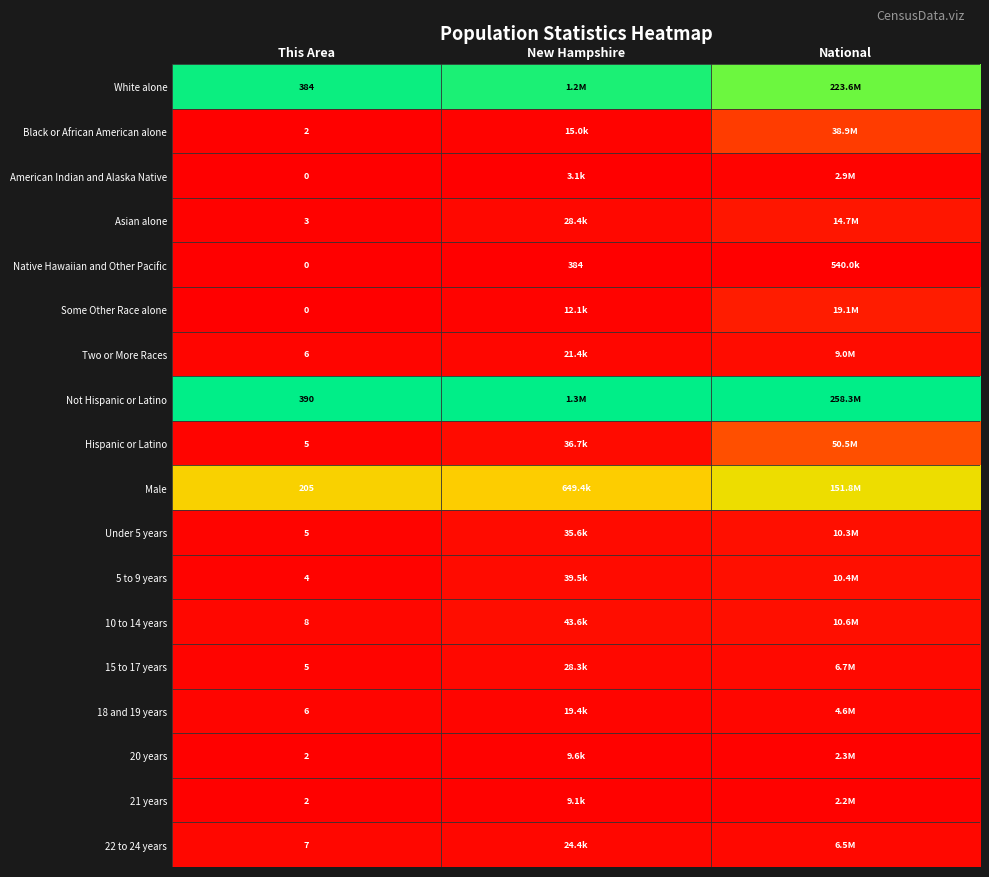

At which label does Two or More Races reach its peak?

National